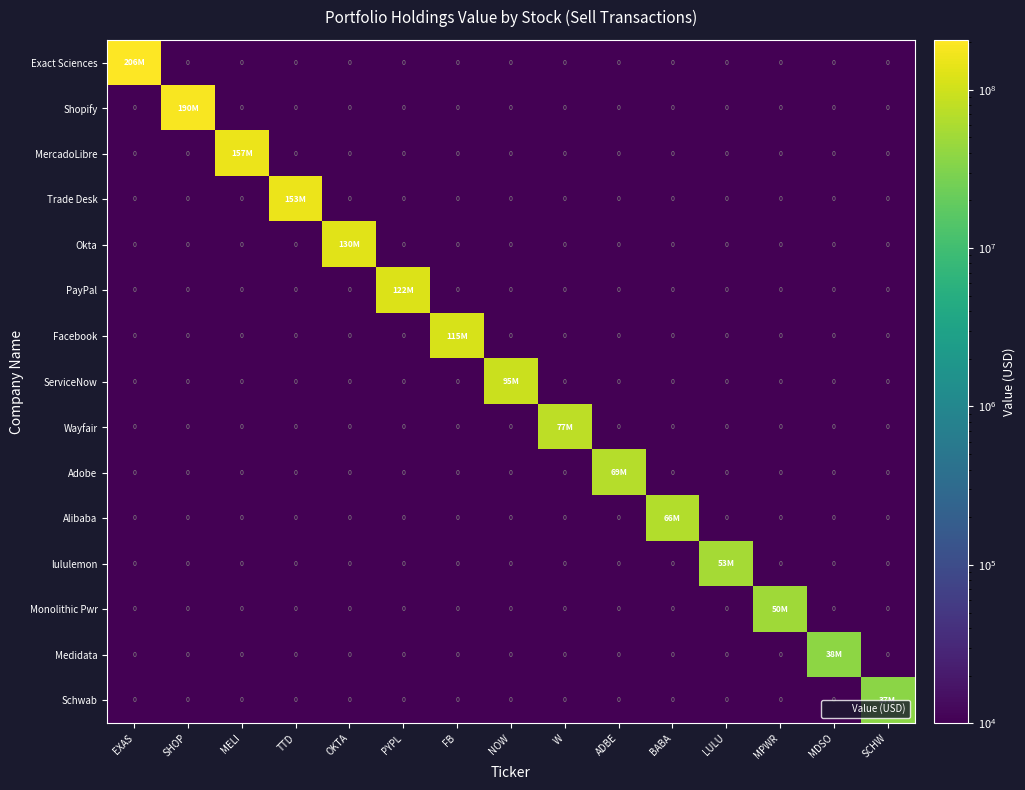

What is the total value across all series at SCHW?

37151000